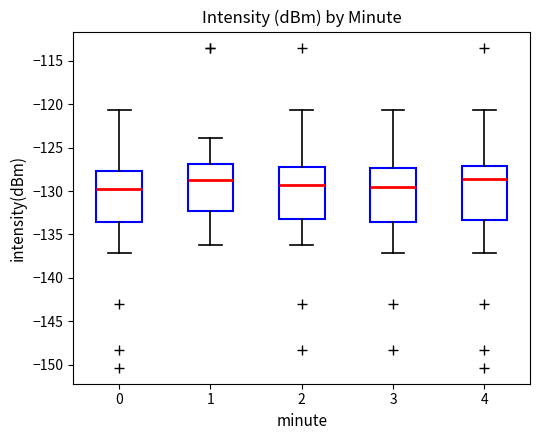

Reading left to right, read every box against the y-axis: the position of its median line, the range the box covers, and the ends of its whiskers. The values are not printed on the chart, so give them approximately, as read against the axis.

0: median -129.5, box -133.5 to -127.5, whiskers -137.0 to -120.5
1: median -129.0, box -132.5 to -127.0, whiskers -136.0 to -124.0
2: median -129.5, box -133.0 to -127.0, whiskers -136.0 to -120.5
3: median -129.5, box -133.5 to -127.5, whiskers -137.0 to -120.5
4: median -128.5, box -133.5 to -127.0, whiskers -137.0 to -120.5